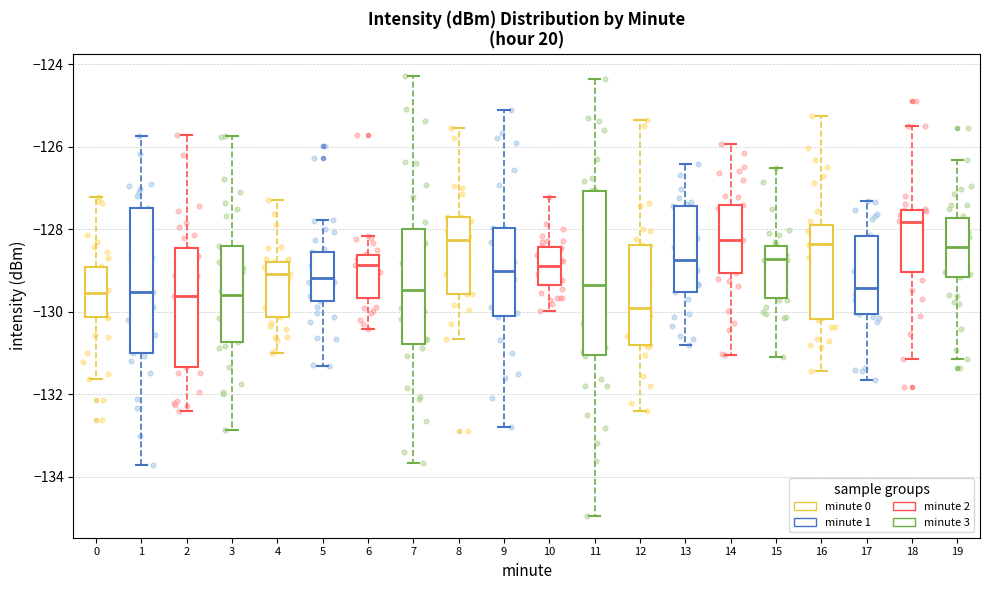

Which box's median line is the lowest?

12